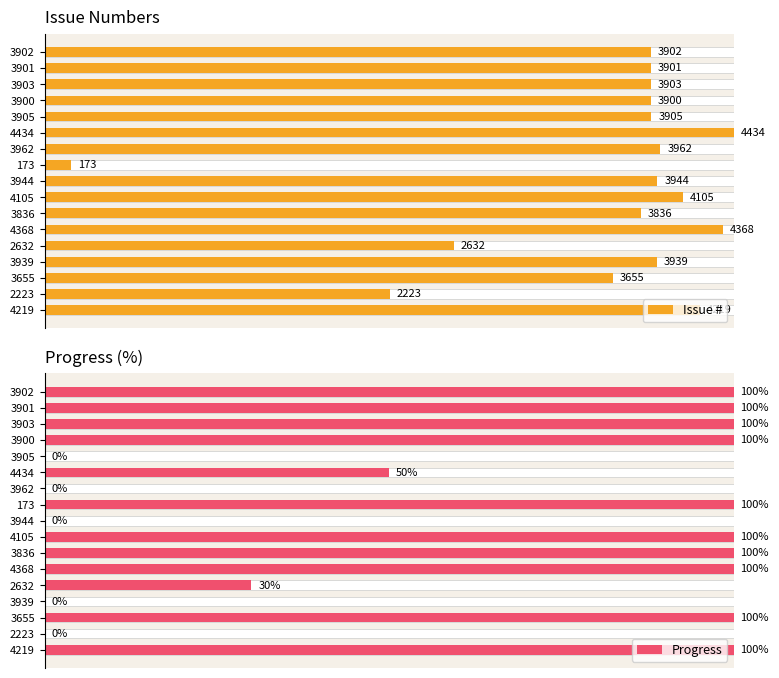

How many groups of bars are there?

17